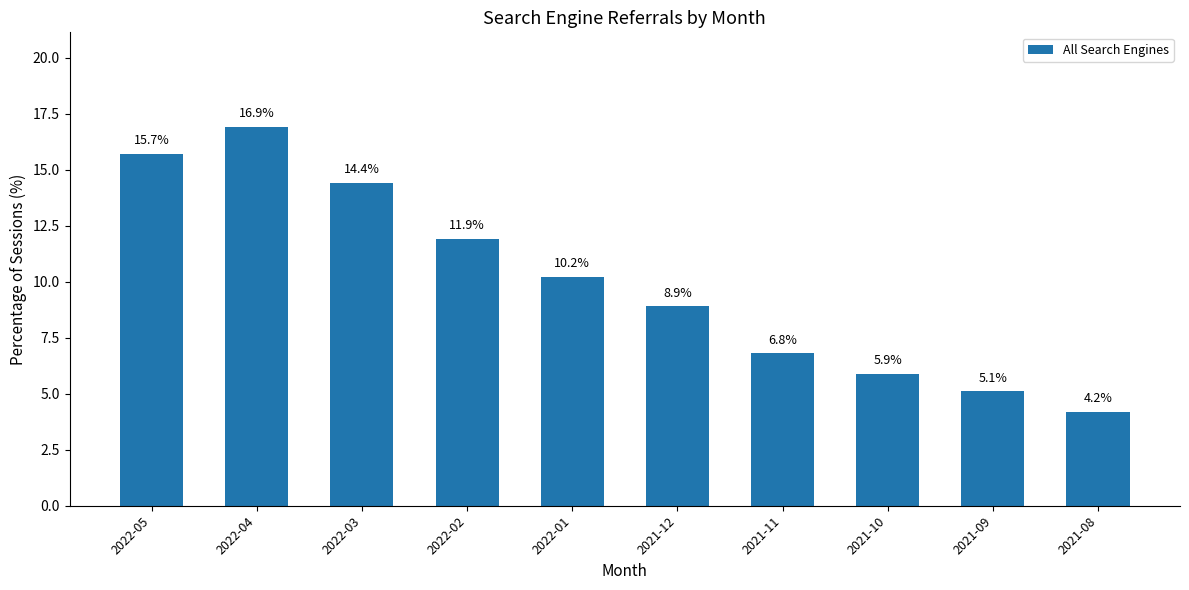

What is the change in value from 2022-01 to 2021-09?

-5.1